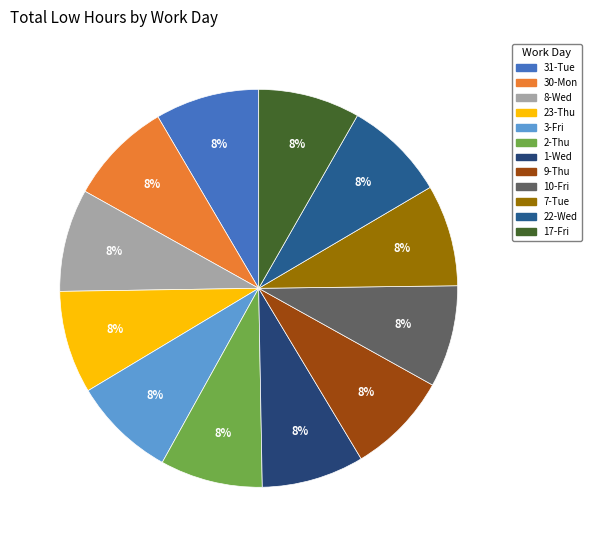

Count the number of slices in the pie.

12